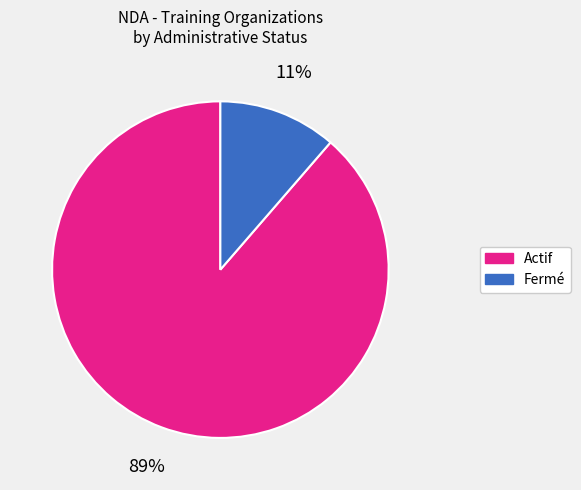

To the nearest percent, what is the combined percentage of Actif and Fermé?

100%